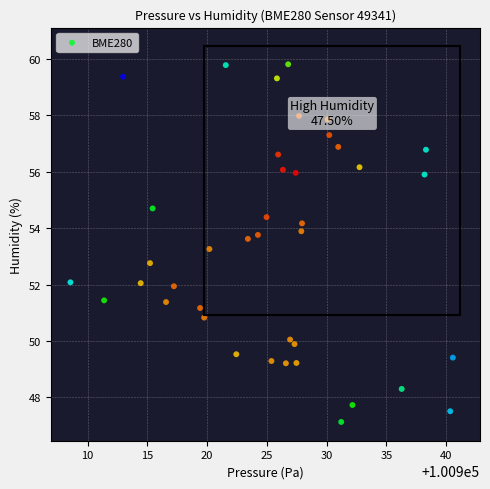

What is the range of X values (max minus min)?

32.0